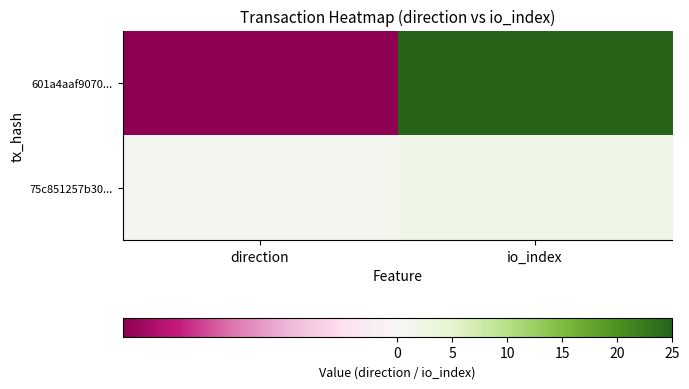

List the series in order of their overall mean, highest first.

601a4aaf9070..., 75c851257b30...